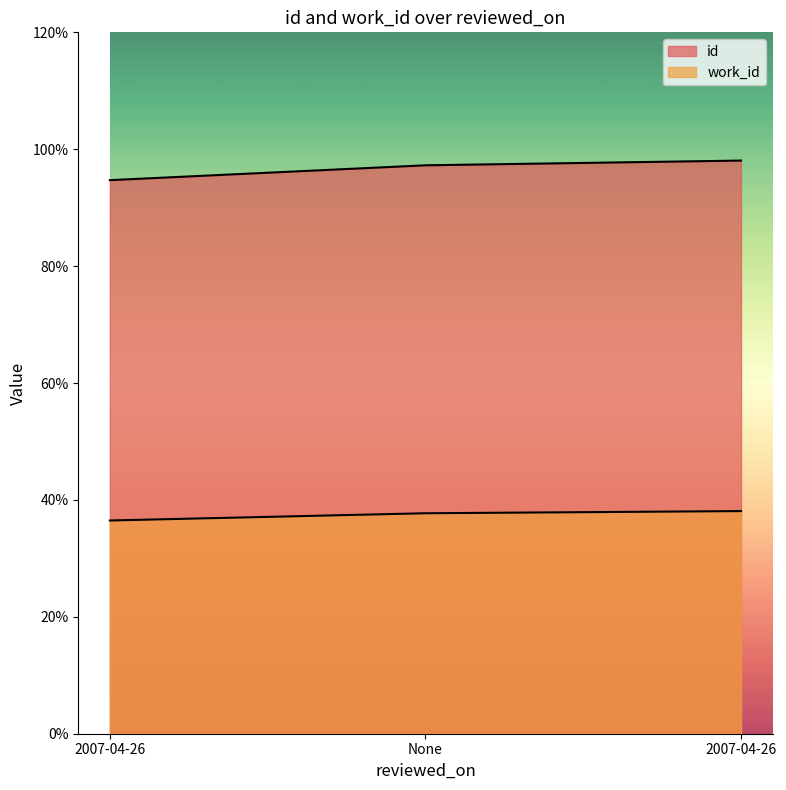

What is the label of the 2nd point from the right?

None